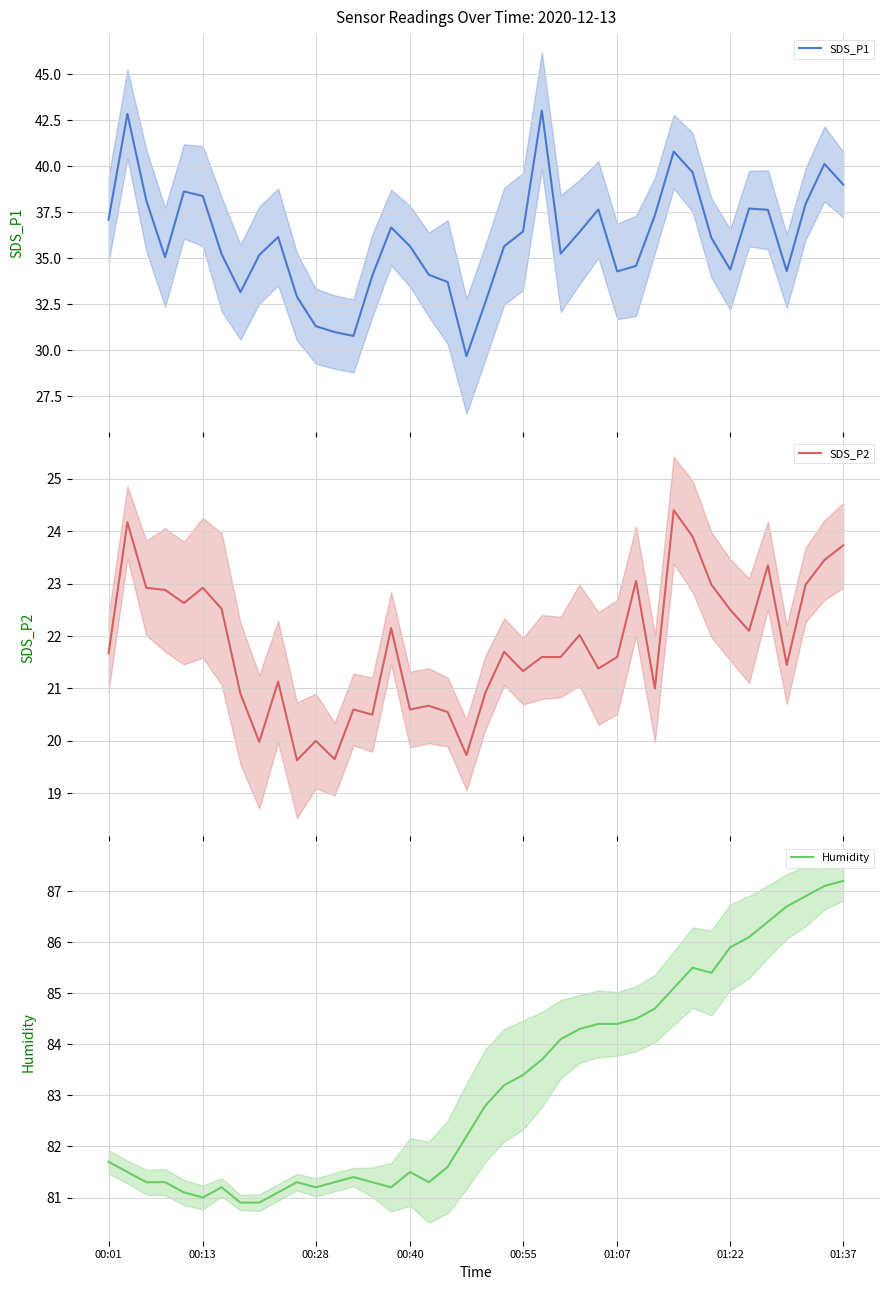

True or false: Humidity has a value of 47.2 at 00:28.

False